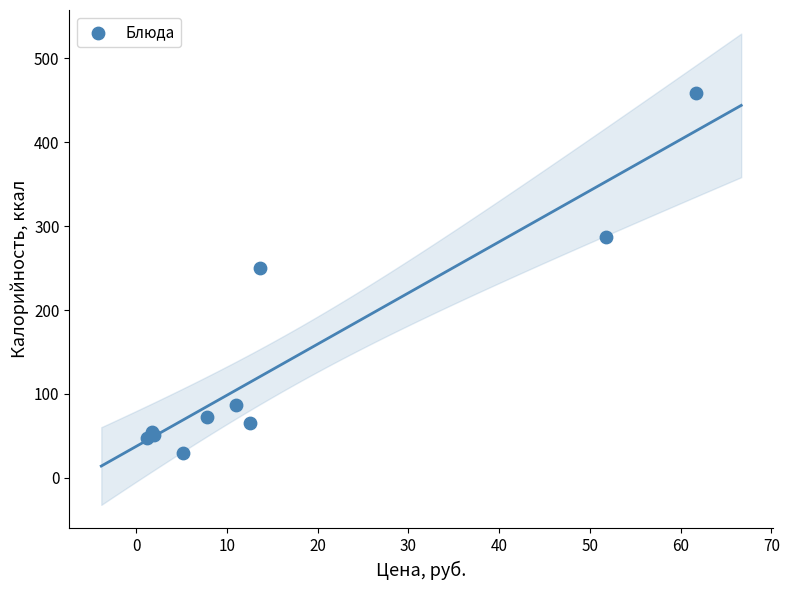

What Y value in the scatter plot is closest to 243?

250.7